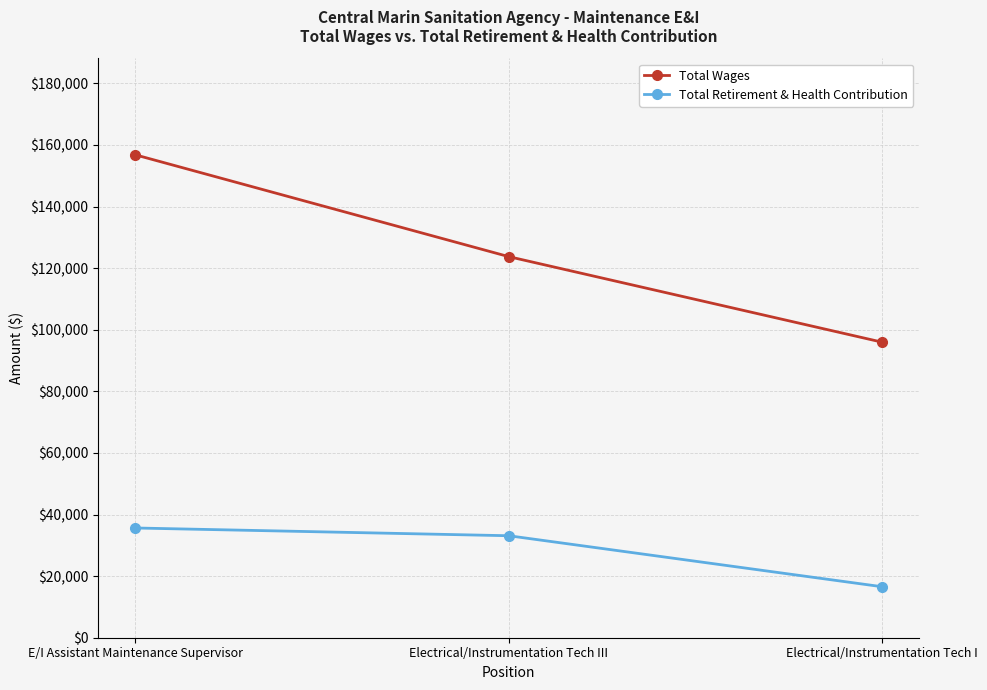

At which label is Total Wages closest to 126371?

Electrical/Instrumentation Tech III